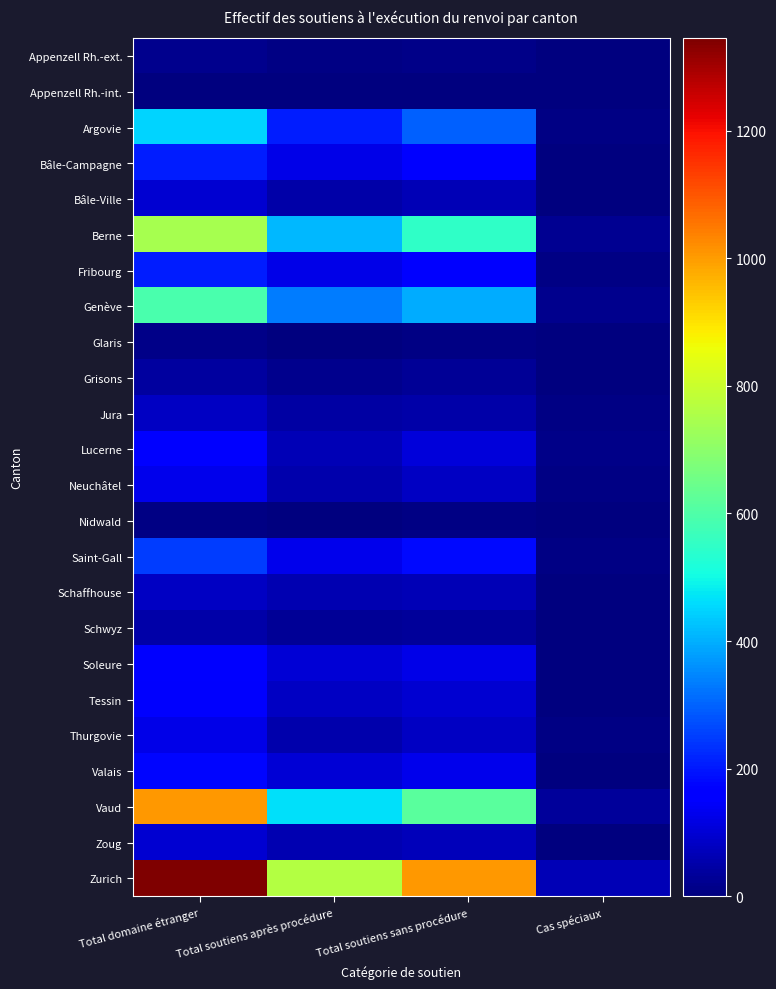

Reading left to right, extract all data points from this chart.

Appenzell Rh.-ext.: Total domaine étranger=18	Total soutiens après procédure=8	Total soutiens sans procédure=12	Cas spéciaux=4
Appenzell Rh.-int.: Total domaine étranger=3	Total soutiens après procédure=1	Total soutiens sans procédure=1	Cas spéciaux=1
Argovie: Total domaine étranger=450	Total soutiens après procédure=207	Total soutiens sans procédure=297	Cas spéciaux=10
Bâle-Campagne: Total domaine étranger=206	Total soutiens après procédure=123	Total soutiens sans procédure=165	Cas spéciaux=4
Bâle-Ville: Total domaine étranger=96	Total soutiens après procédure=52	Total soutiens sans procédure=68	Cas spéciaux=5
Berne: Total domaine étranger=742	Total soutiens après procédure=411	Total soutiens sans procédure=548	Cas spéciaux=26
Fribourg: Total domaine étranger=210	Total soutiens après procédure=126	Total soutiens sans procédure=157	Cas spéciaux=7
Genève: Total domaine étranger=590	Total soutiens après procédure=336	Total soutiens sans procédure=397	Cas spéciaux=21
Glaris: Total domaine étranger=12	Total soutiens après procédure=4	Total soutiens sans procédure=6	Cas spéciaux=1
Grisons: Total domaine étranger=40	Total soutiens après procédure=18	Total soutiens sans procédure=28	Cas spéciaux=5
Jura: Total domaine étranger=79	Total soutiens après procédure=44	Total soutiens sans procédure=49	Cas spéciaux=8
Lucerne: Total domaine étranger=158	Total soutiens après procédure=67	Total soutiens sans procédure=110	Cas spéciaux=11
Neuchâtel: Total domaine étranger=130	Total soutiens après procédure=55	Total soutiens sans procédure=79	Cas spéciaux=8
Nidwald: Total domaine étranger=10	Total soutiens après procédure=4	Total soutiens sans procédure=7	Cas spéciaux=1
Saint-Gall: Total domaine étranger=251	Total soutiens après procédure=131	Total soutiens sans procédure=182	Cas spéciaux=8
Schaffhouse: Total domaine étranger=82	Total soutiens après procédure=59	Total soutiens sans procédure=67	Cas spéciaux=2
Schwyz: Total domaine étranger=50	Total soutiens après procédure=29	Total soutiens sans procédure=34	Cas spéciaux=2
Soleure: Total domaine étranger=153	Total soutiens après procédure=100	Total soutiens sans procédure=122	Cas spéciaux=5
Tessin: Total domaine étranger=149	Total soutiens après procédure=82	Total soutiens sans procédure=97	Cas spéciaux=4
Thurgovie: Total domaine étranger=121	Total soutiens après procédure=55	Total soutiens sans procédure=84	Cas spéciaux=6
Valais: Total domaine étranger=178	Total soutiens après procédure=101	Total soutiens sans procédure=130	Cas spéciaux=5
Vaud: Total domaine étranger=1005	Total soutiens après procédure=467	Total soutiens sans procédure=617	Cas spéciaux=35
Zoug: Total domaine étranger=99	Total soutiens après procédure=63	Total soutiens sans procédure=71	Cas spéciaux=2
Zurich: Total domaine étranger=1345	Total soutiens après procédure=763	Total soutiens sans procédure=1007	Cas spéciaux=64